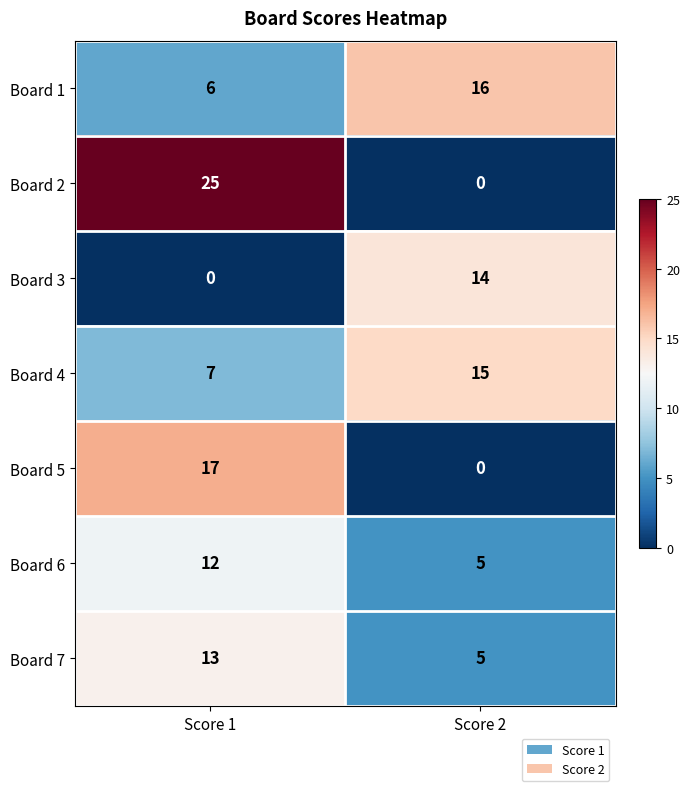

Count the number of categories in the chart.

2